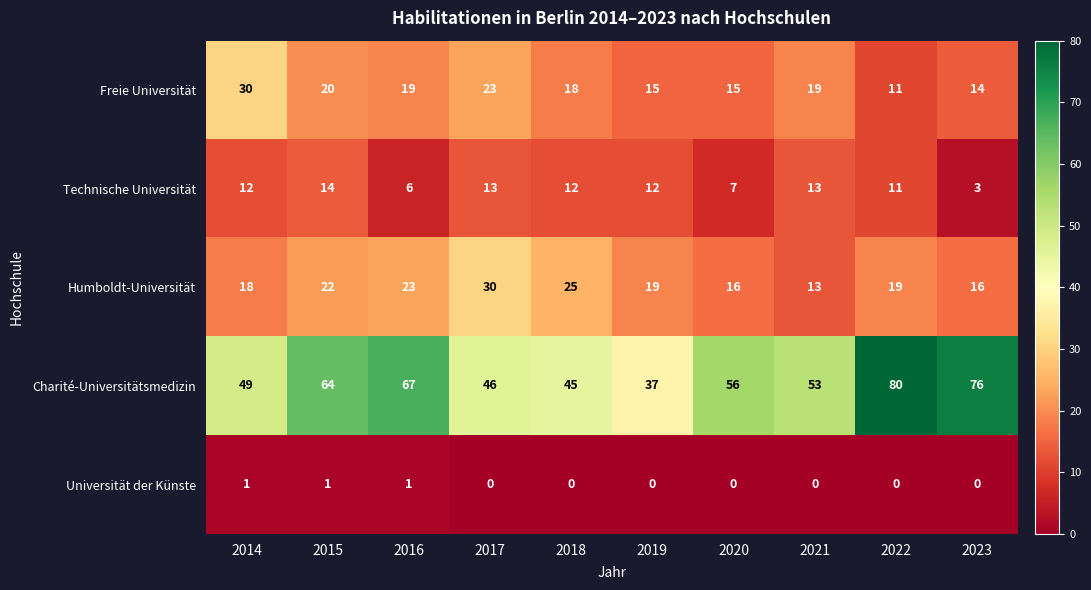

Which label corresponds to the largest value in the chart?

2022